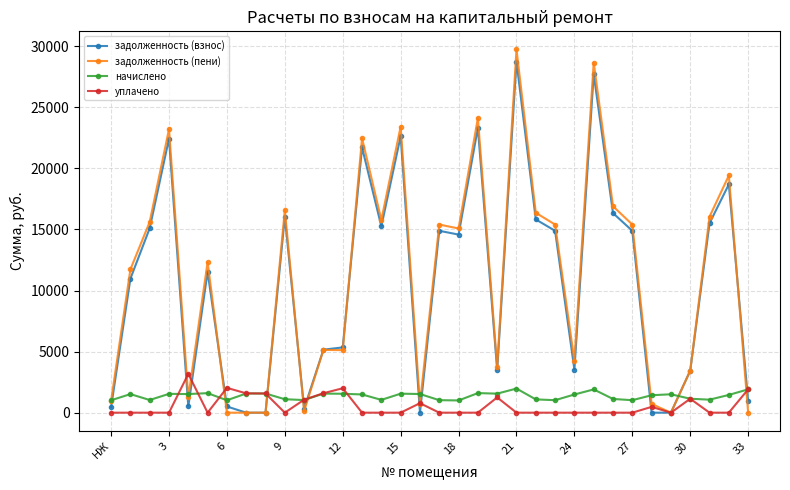

What is the value of the задолженность (пени) point at the 4th from the left?

23212.1